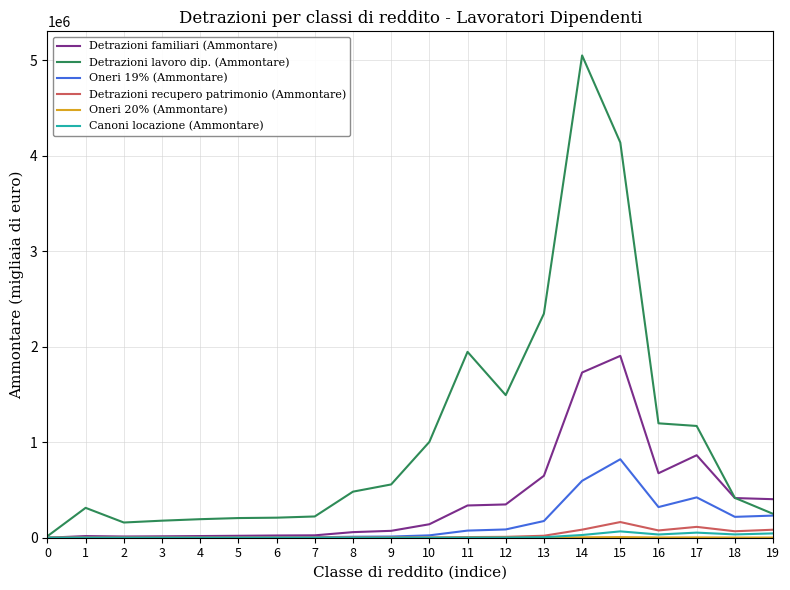

Between 15 and 18, which series saw the biggest shift?

Detrazioni lavoro dip. (Ammontare)